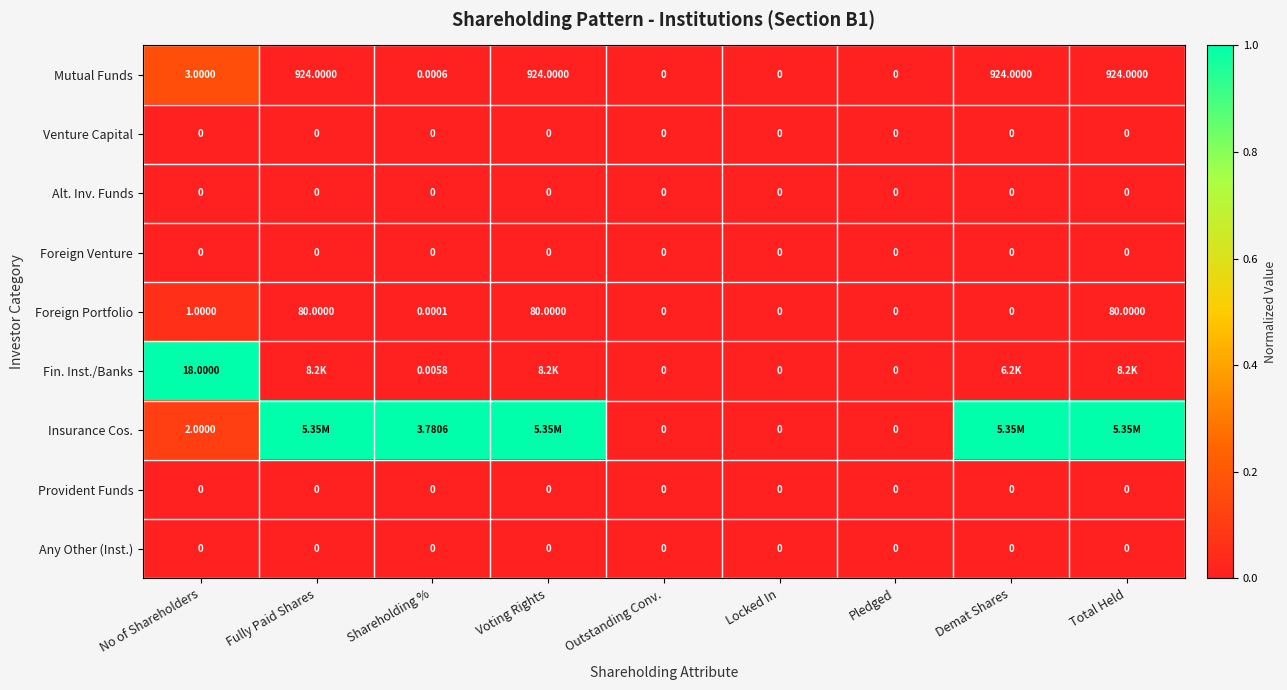

How many values in the Foreign Portfolio series exceed 0?

5